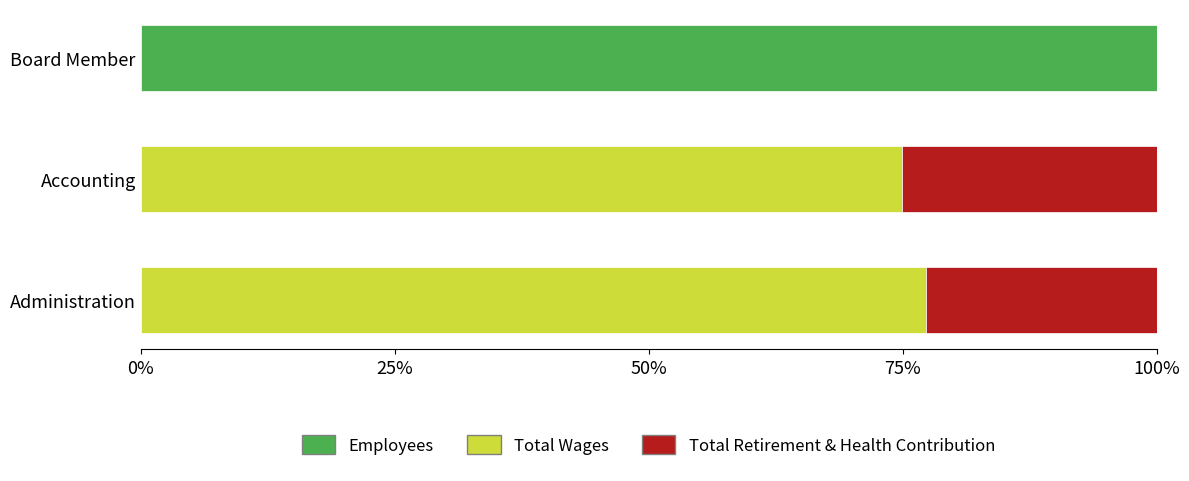

The Employees series shows 100.0 at Board Member. True or false?

True